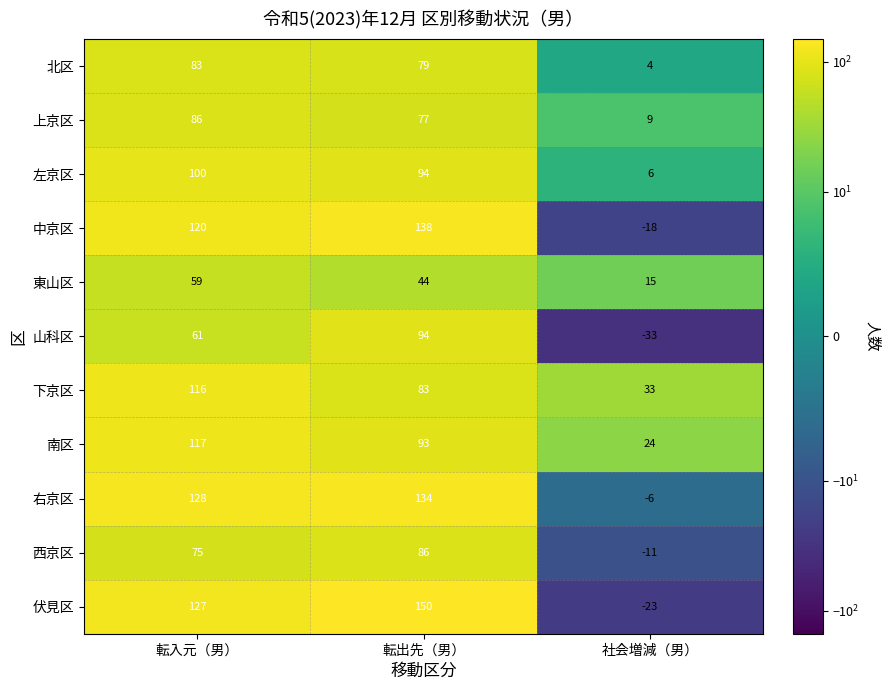

Rank the categories by 西京区 value from highest to lowest.

転出先（男）, 転入元（男）, 社会増減（男）